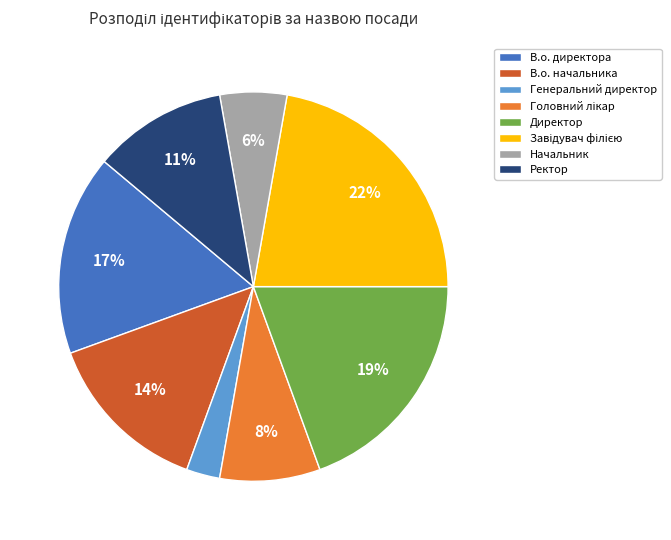

To the nearest percent, what is the average slice percentage?

12%